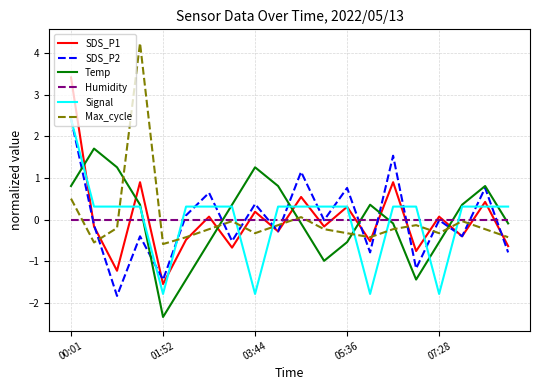

Which series ends up on top after the final intersection of Max_cycle and SDS_P2?

Max_cycle